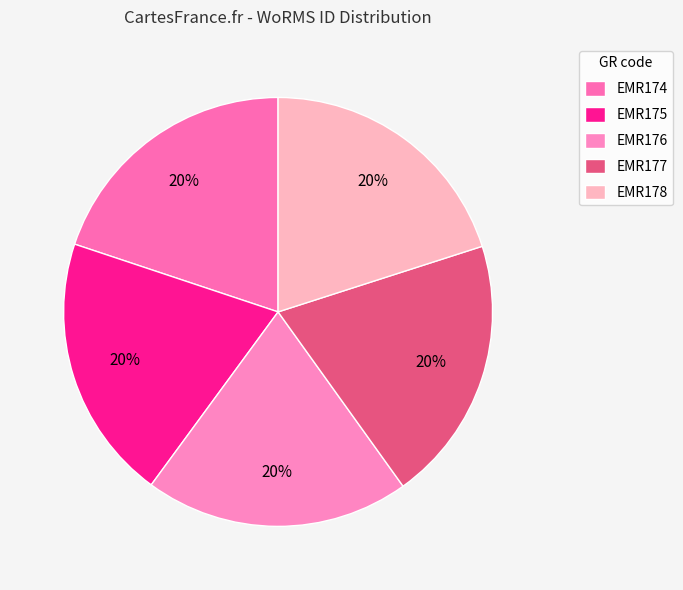

Approximately how many times larger is the value at EMR175 compared to EMR174?

1.0